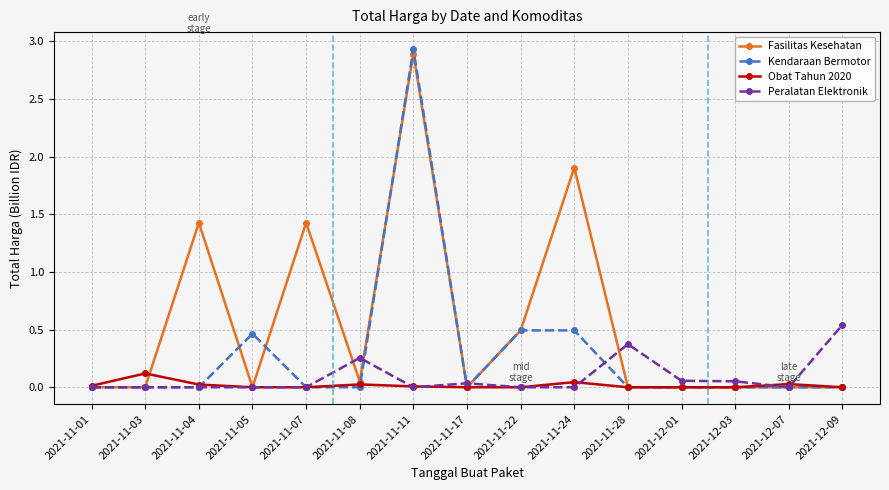

True or false: Peralatan Elektronik has more than 0 interior local peaks.

True